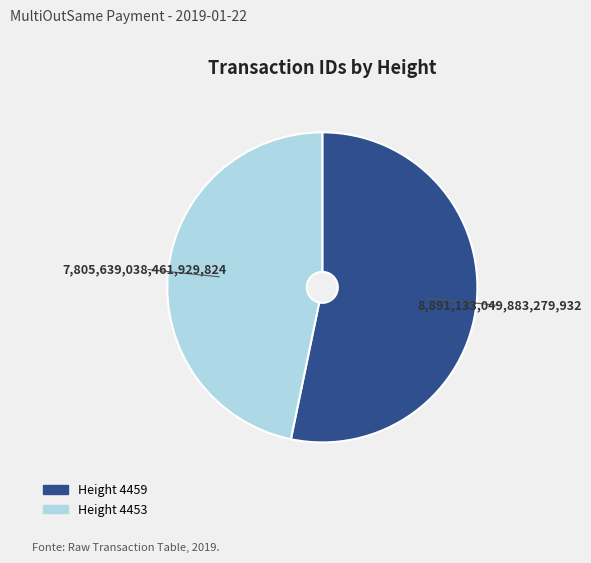

Is there a majority slice in this chart?

Yes